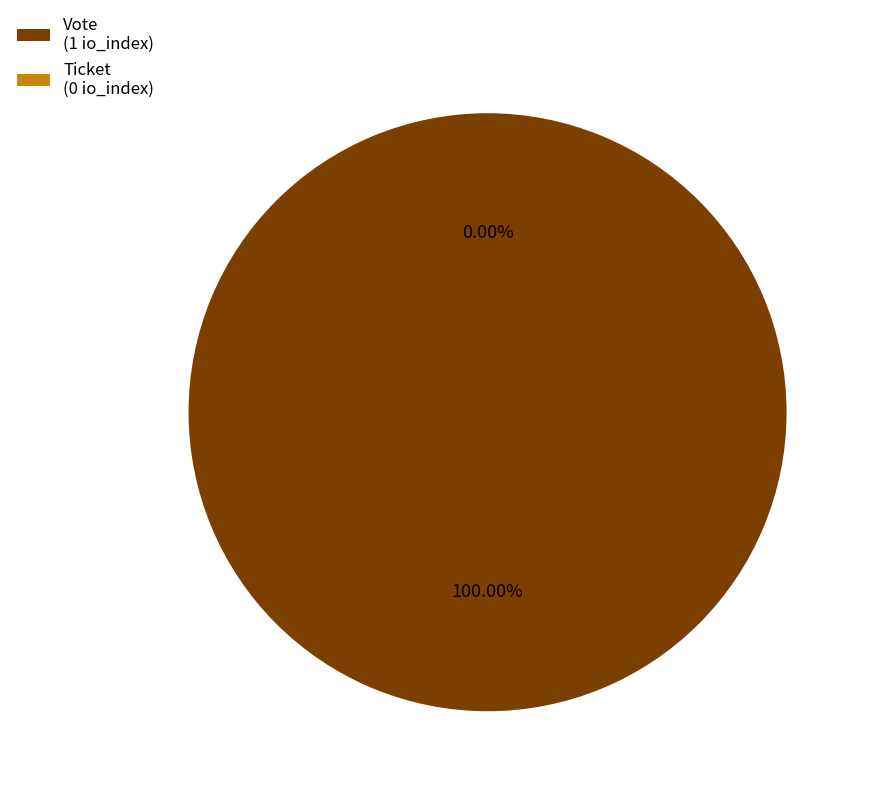

Which slice is the largest?

Vote